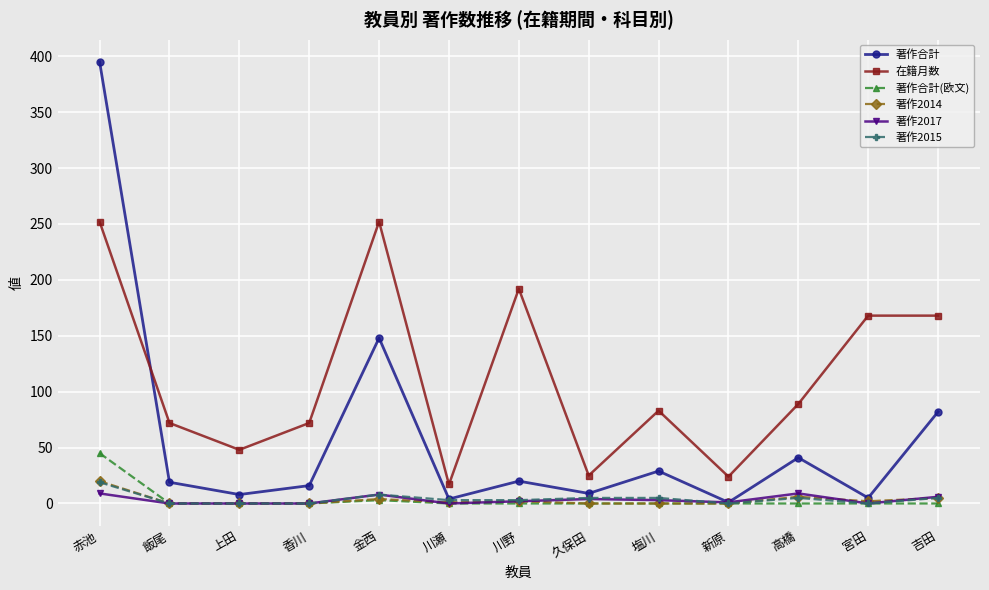

Which series ends up on top after the final intersection of 著作合計 and 在籍月数?

在籍月数